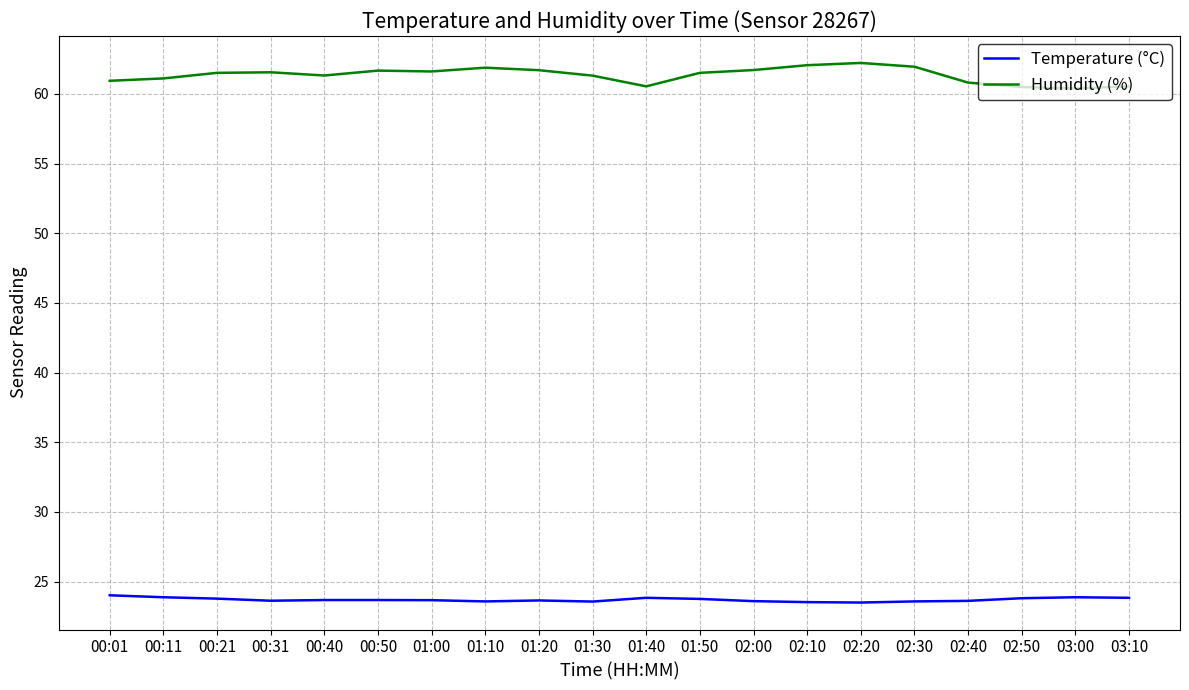

What is the difference between the highest and lowest values at 01:50?

37.8